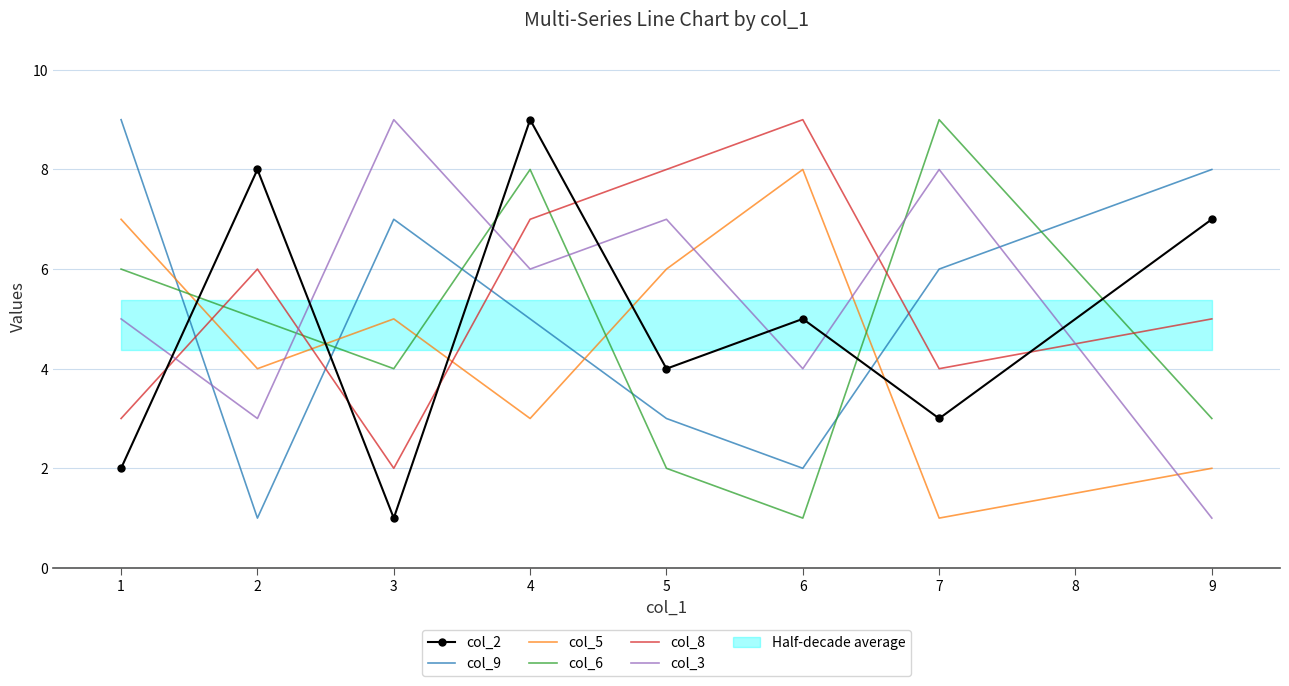

What is the sum of the col_3 values at 1 and 3?

14